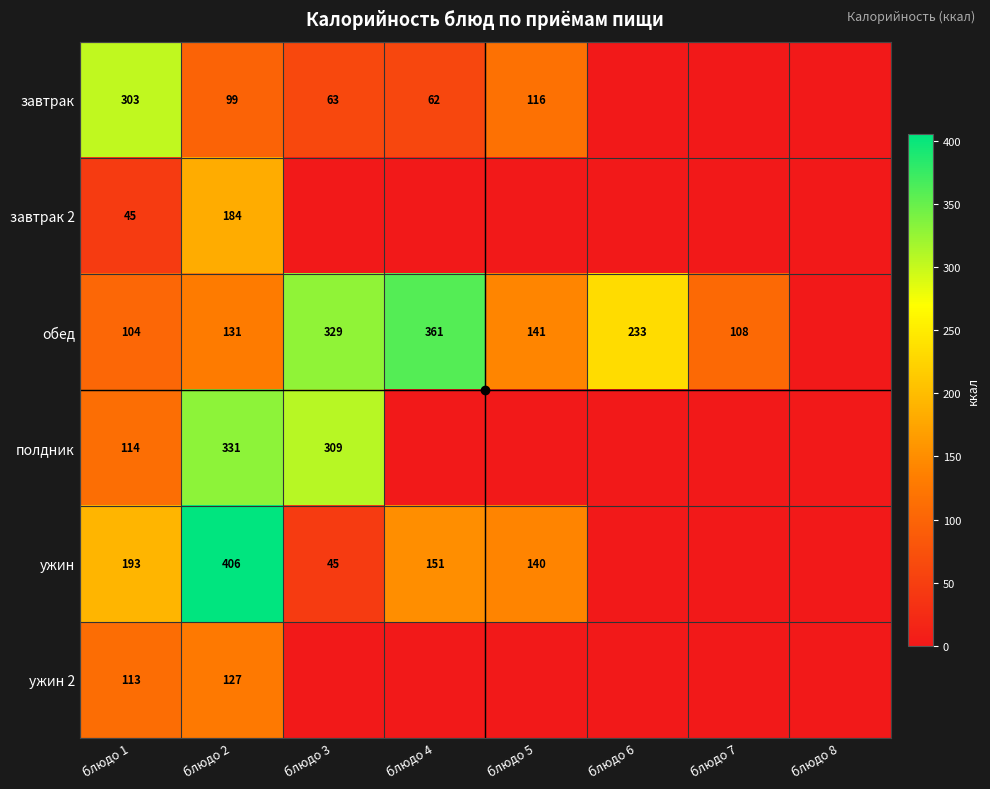

Between блюдо 4 and блюдо 8, which is larger?

блюдо 4